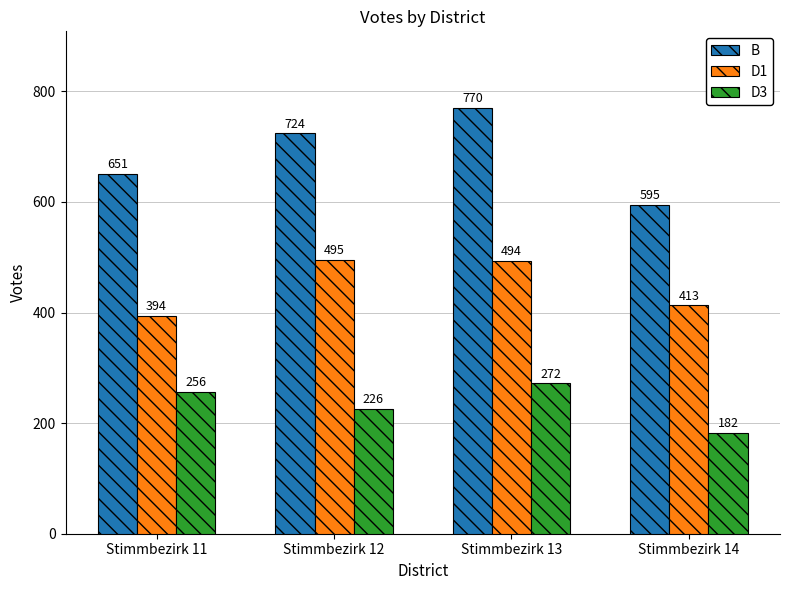

Reading left to right, extract all data points from this chart.

B: 651	724	770	595
D1: 394	495	494	413
D3: 256	226	272	182